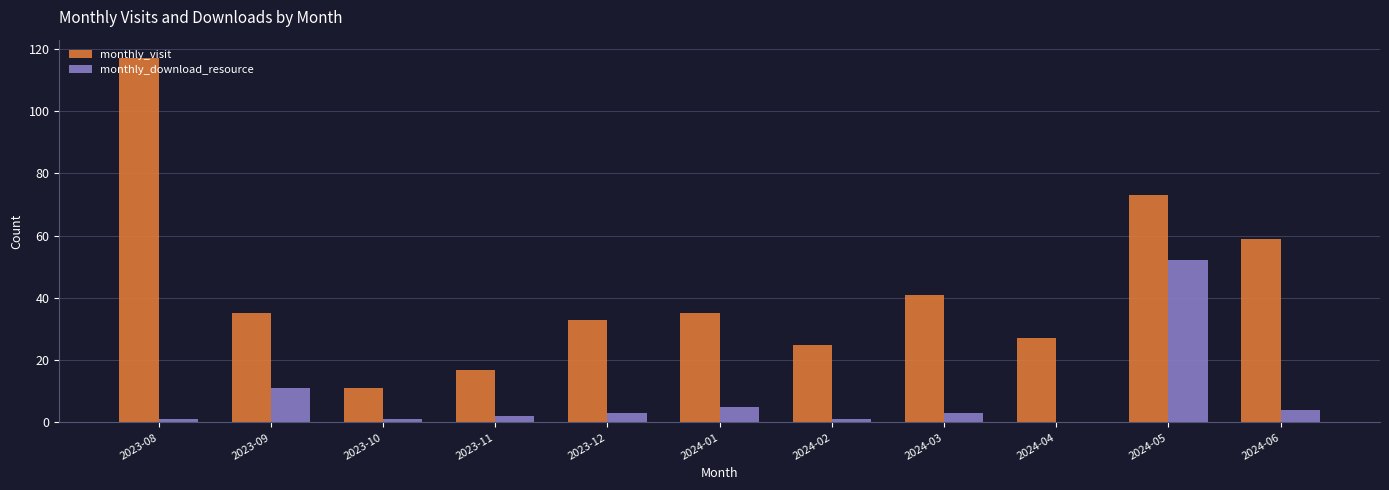

At which label is monthly_download_resource closest to 26?

2023-09